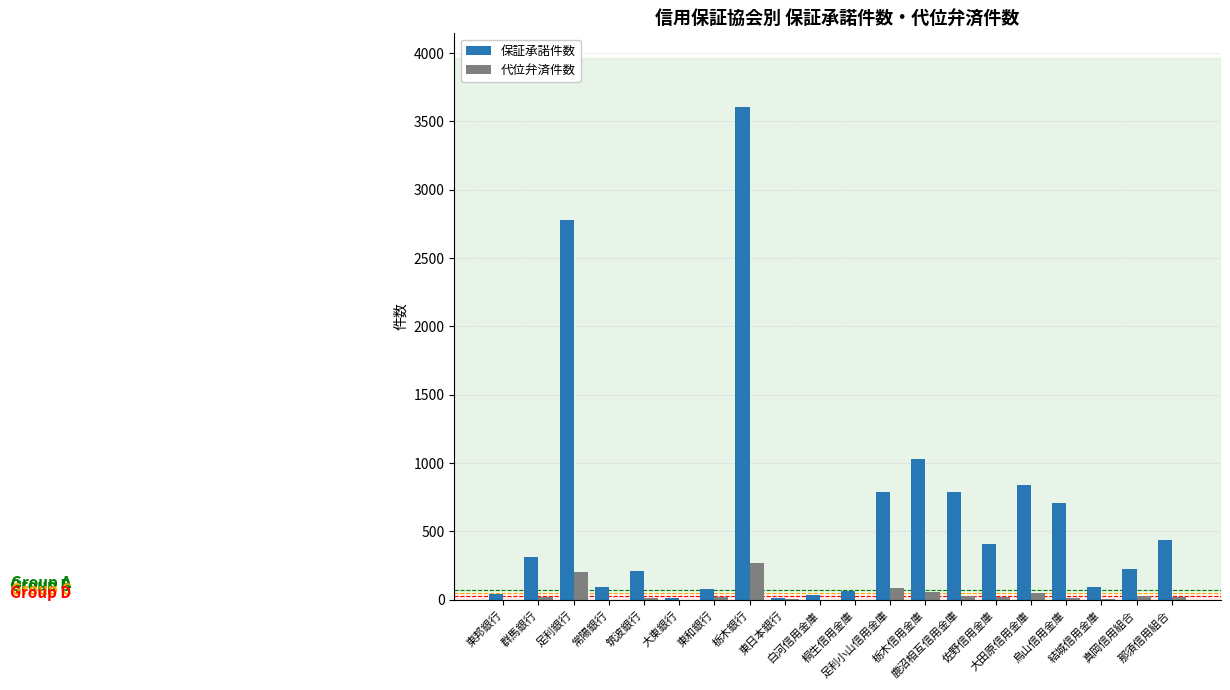

What is the difference between the 代位弁済件数 values at 東日本銀行 and 結城信用金庫?

3